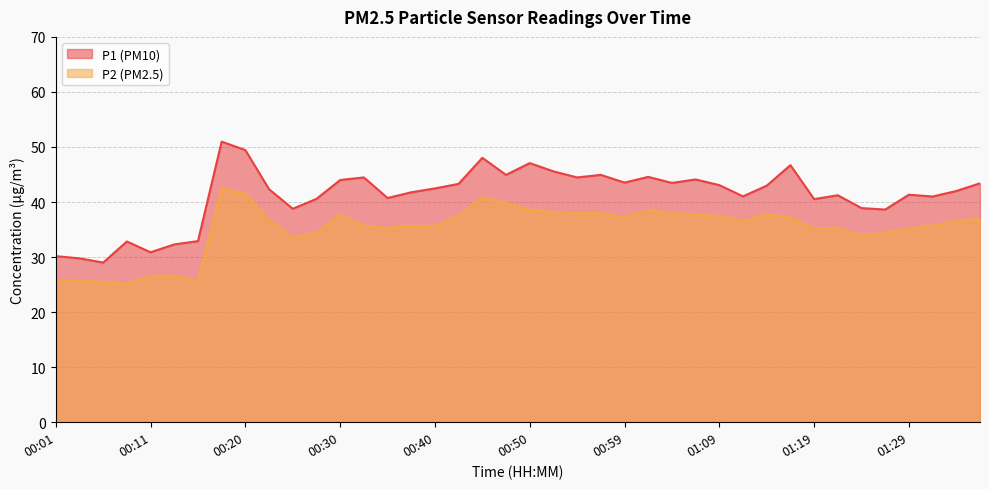

What is the value of the P2 point at the 36th from the left?

34.4